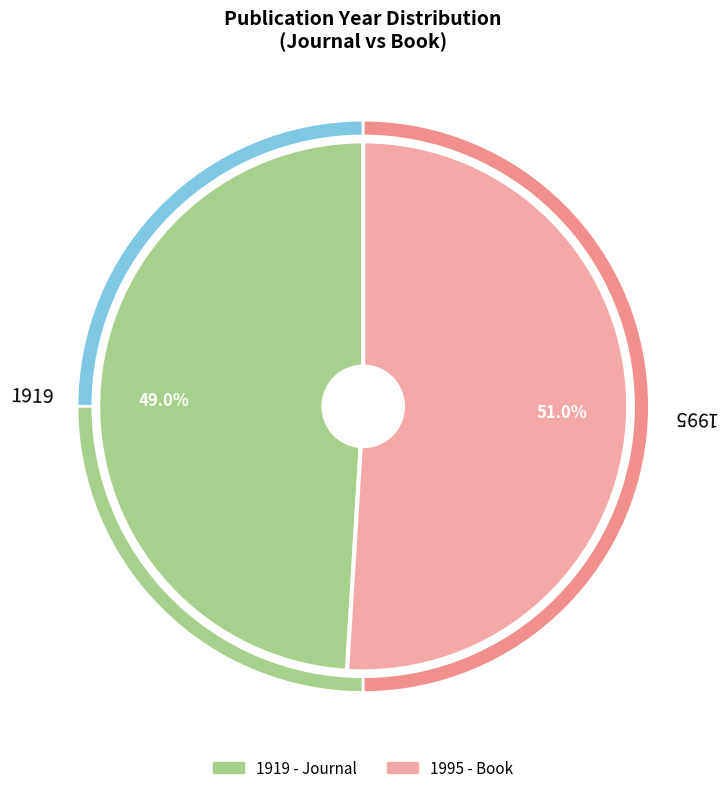

Is it true that 1995 is 56% of the pie?

False